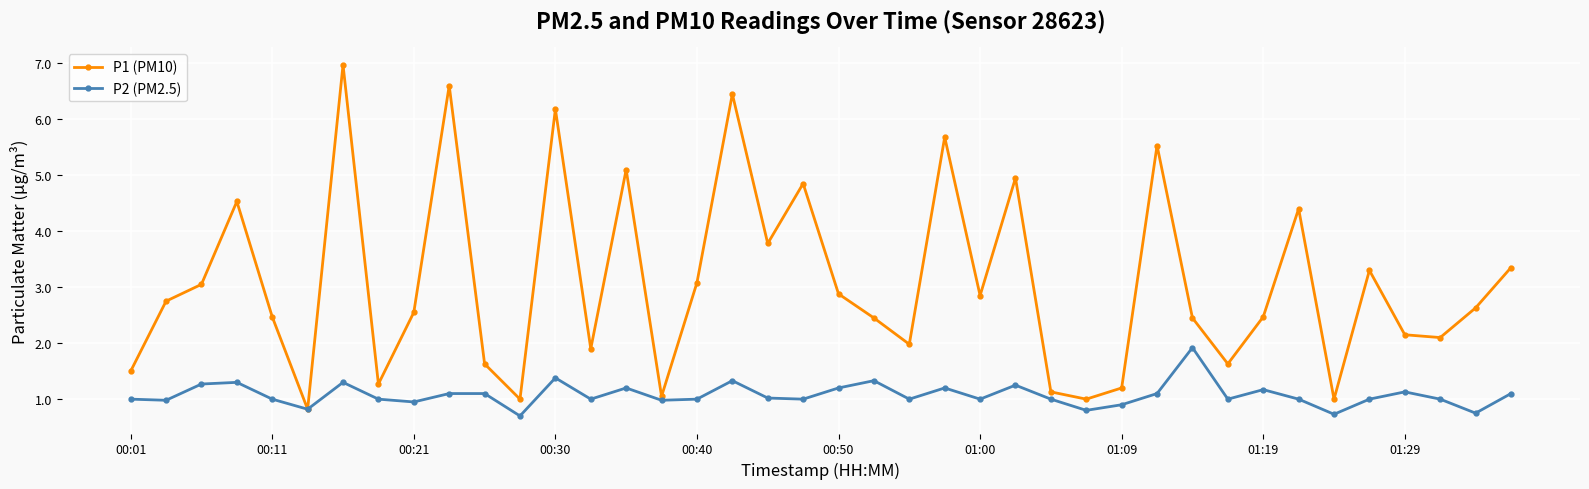

Which series has the largest range (max minus min)?

P1 (PM10)